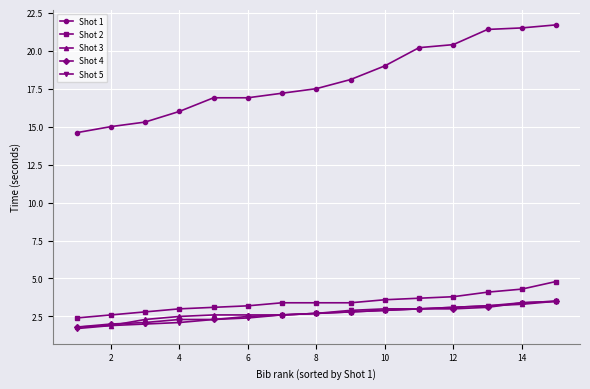

What is the average value of the Shot 4 series?

2.7